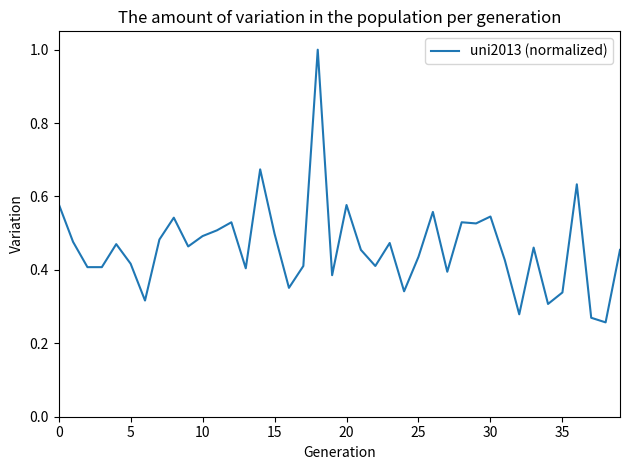

What is the greatest value displayed?

1.0